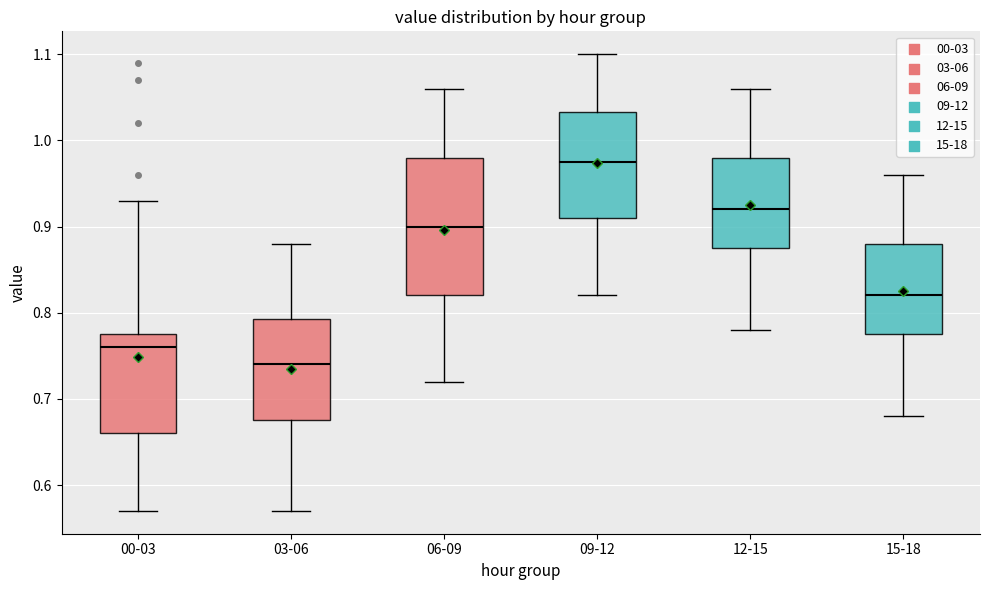

Which box has the lowest median line?

03-06